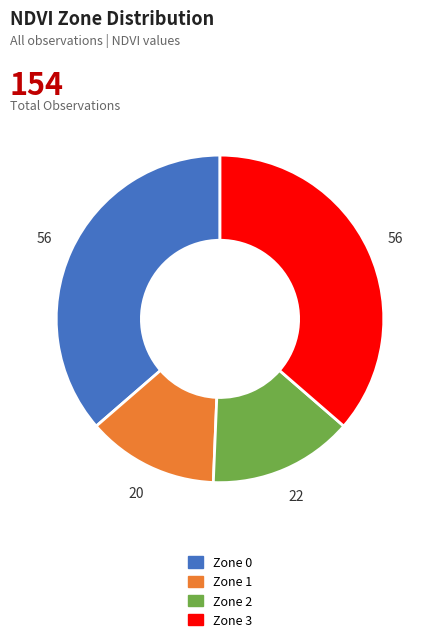

Is Zone 0 the majority of the pie?

No